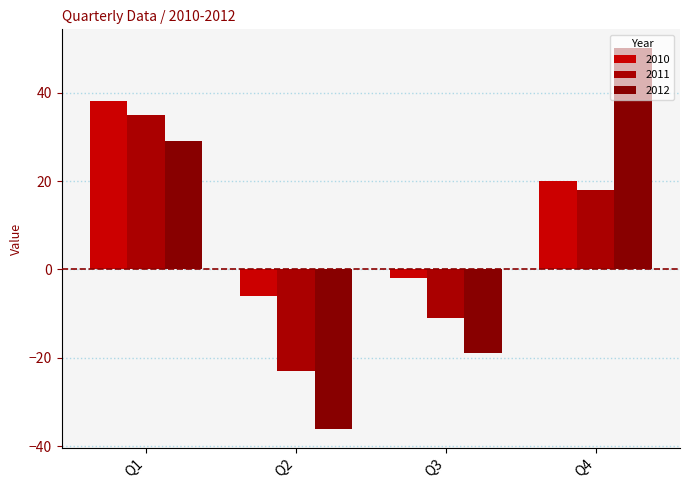

Between Q3 and Q1, which is larger?

Q1